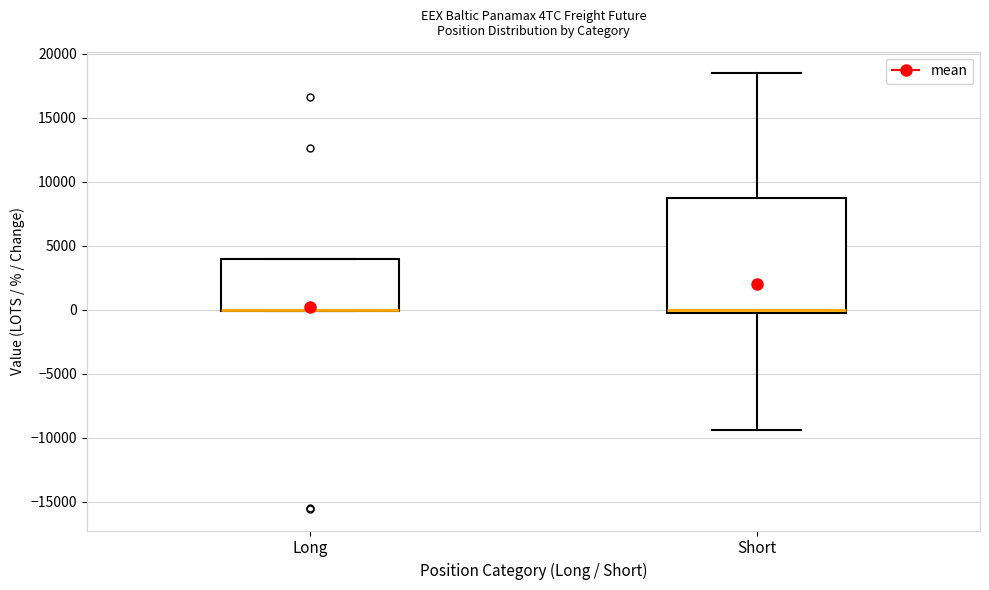

Reading left to right, transcribe this box plot: for each box, give where its median line is, the range the box spans, and where its two whiskers end, as read against the y-axis. The values are not printed on the chart, so give them approximately, as read against the axis.

Long: median 0 (drawn on the box's lower edge), box 0 to 4000, whiskers 0 to 4000
Short: median 0 (just above the box's lower edge), box 0 to 8500, whiskers -9500 to 18500